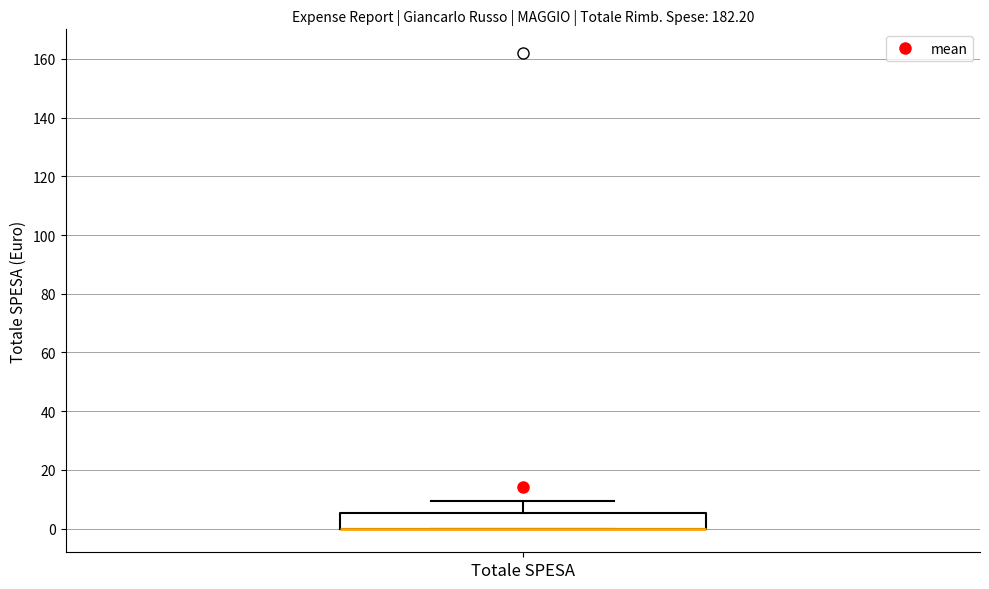

Where is the upper edge of the box for Totale SPESA on the y-axis? The values are not printed on the chart, so give them approximately, as read against the axis.

6